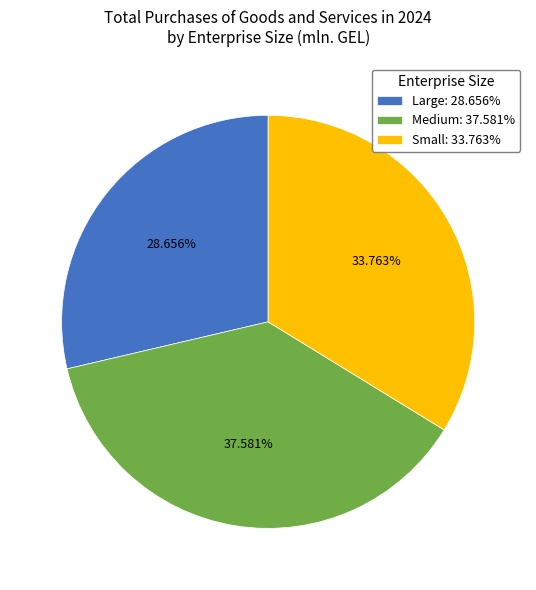

To the nearest percent, what percentage of the pie is Large?

29%